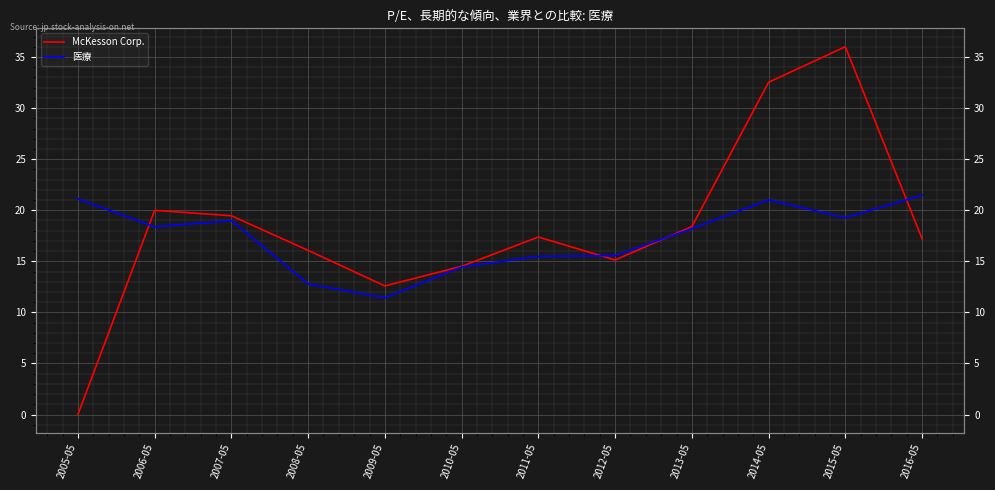

After their last crossing, which series has the higher values: 医療 or McKesson Corp.?

医療